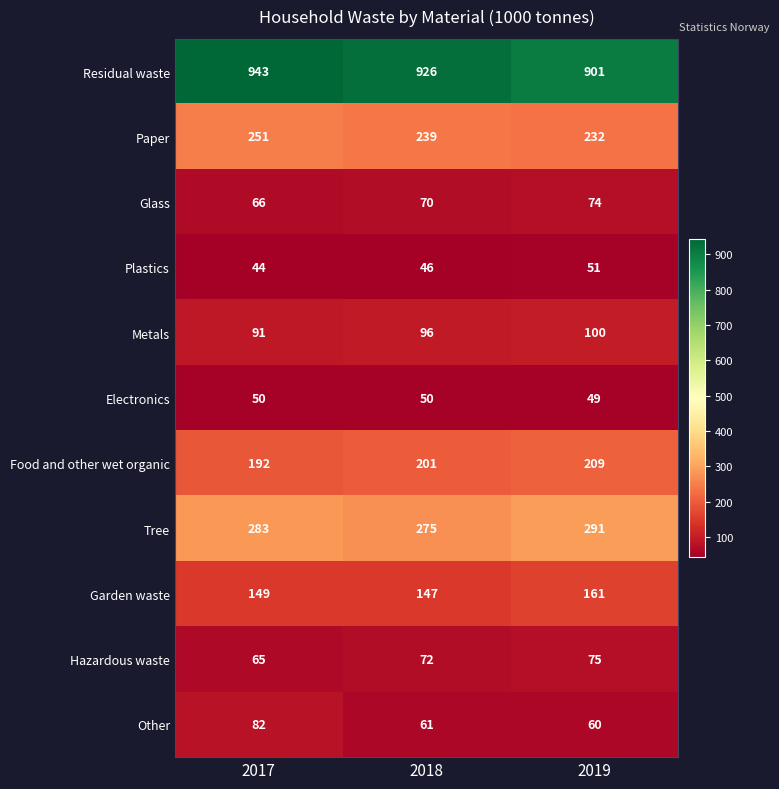

What is the approximate value of Metals at 2019?

100